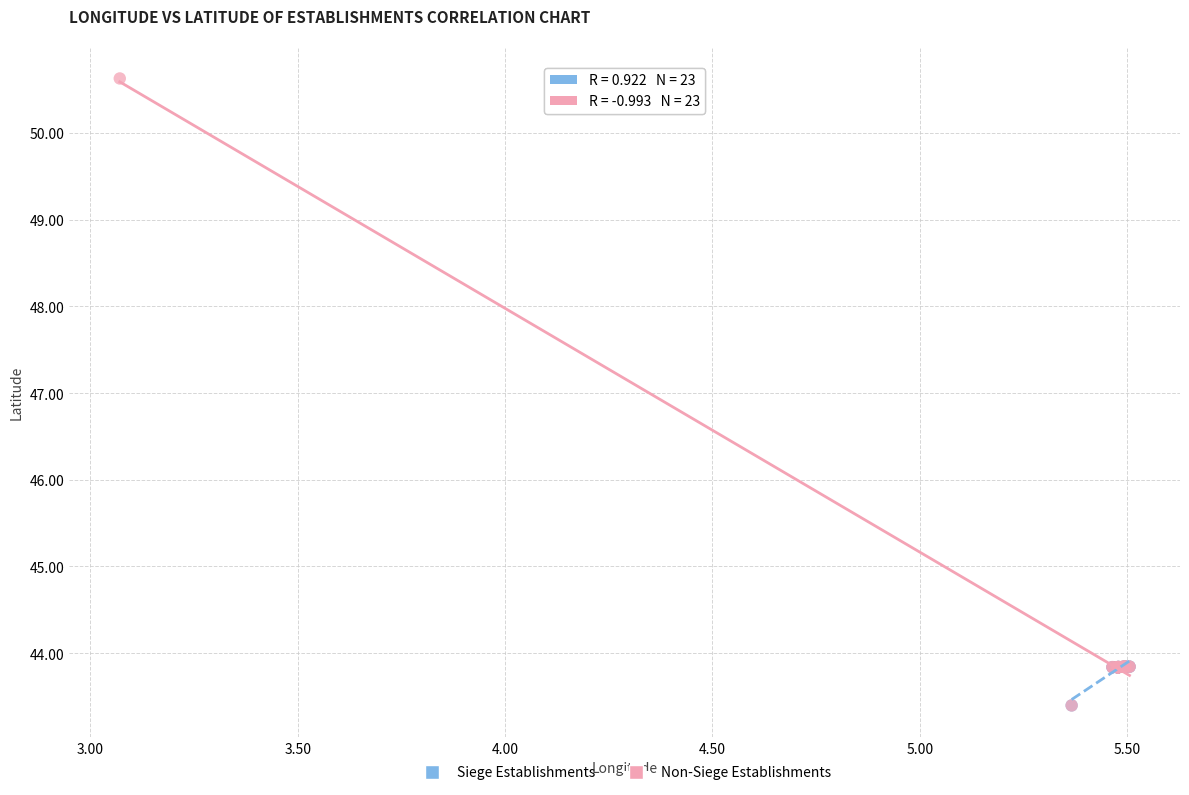

Which series has the widest spread of Y values?

Non-Siege Establishments